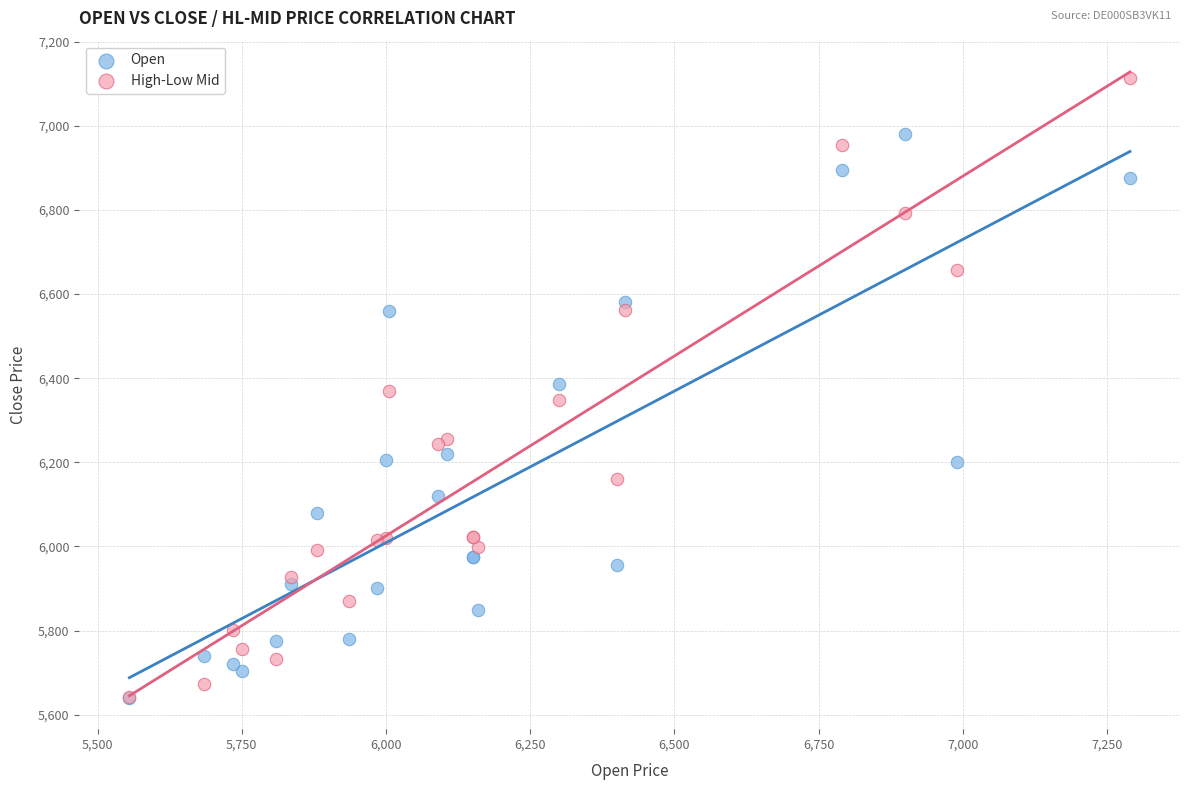

In the Open series, what Y value is closest to 6310?

6385.0